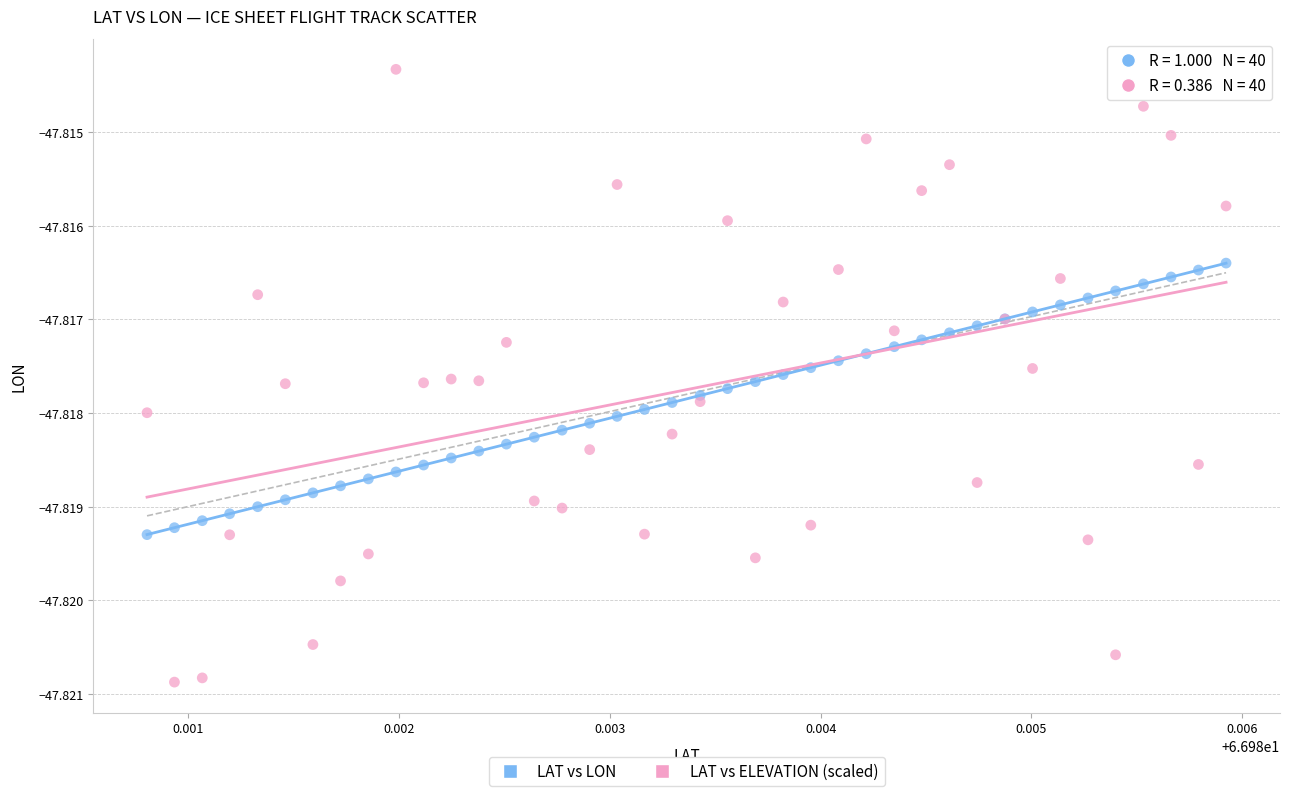

Which series reaches the minimum Y coordinate?

LAT vs ELEVATION (scaled)